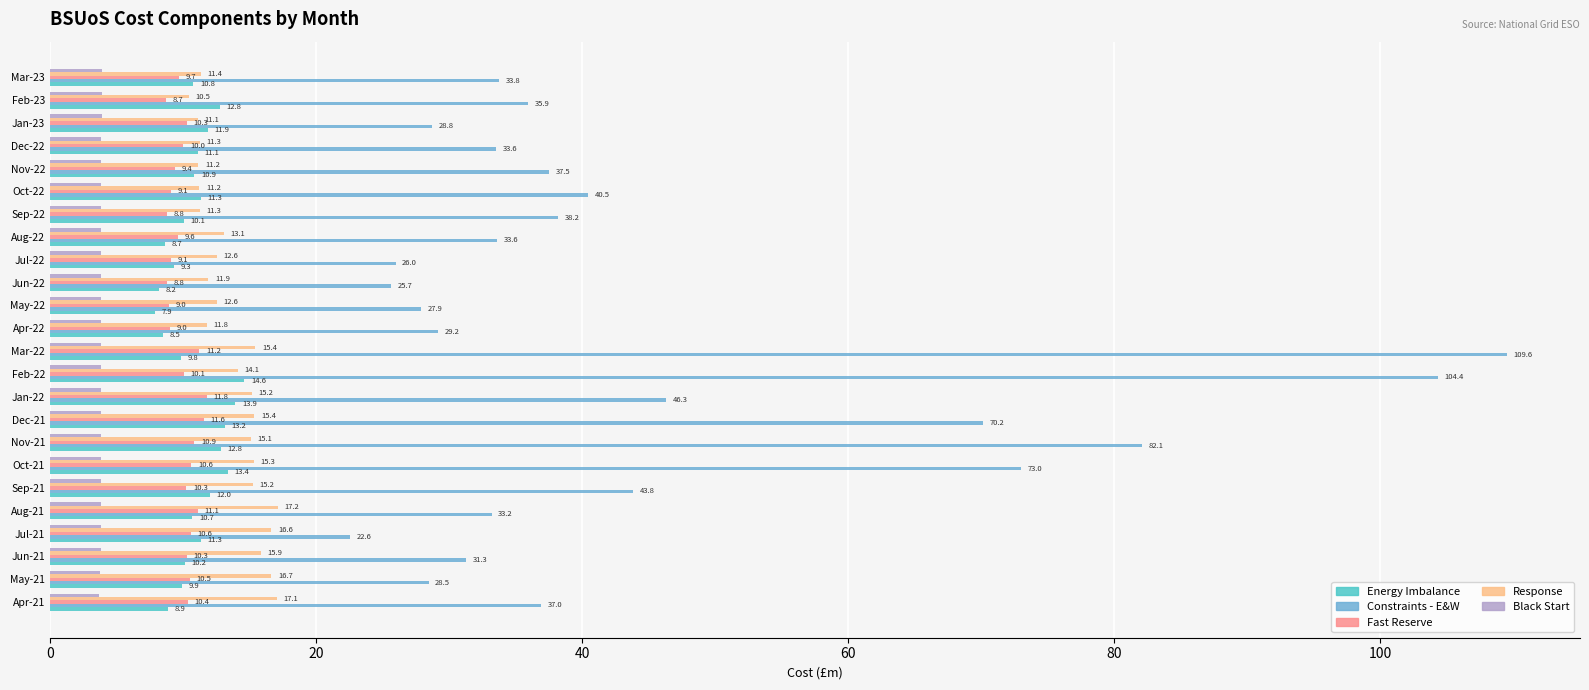

What is the difference between the second highest and second lowest values in the Fast Reserve series?

2.8